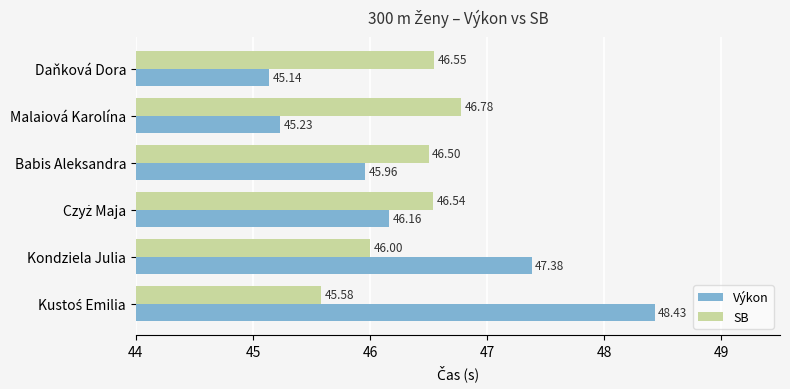

At which label is Výkon closest to 46?

Babis Aleksandra